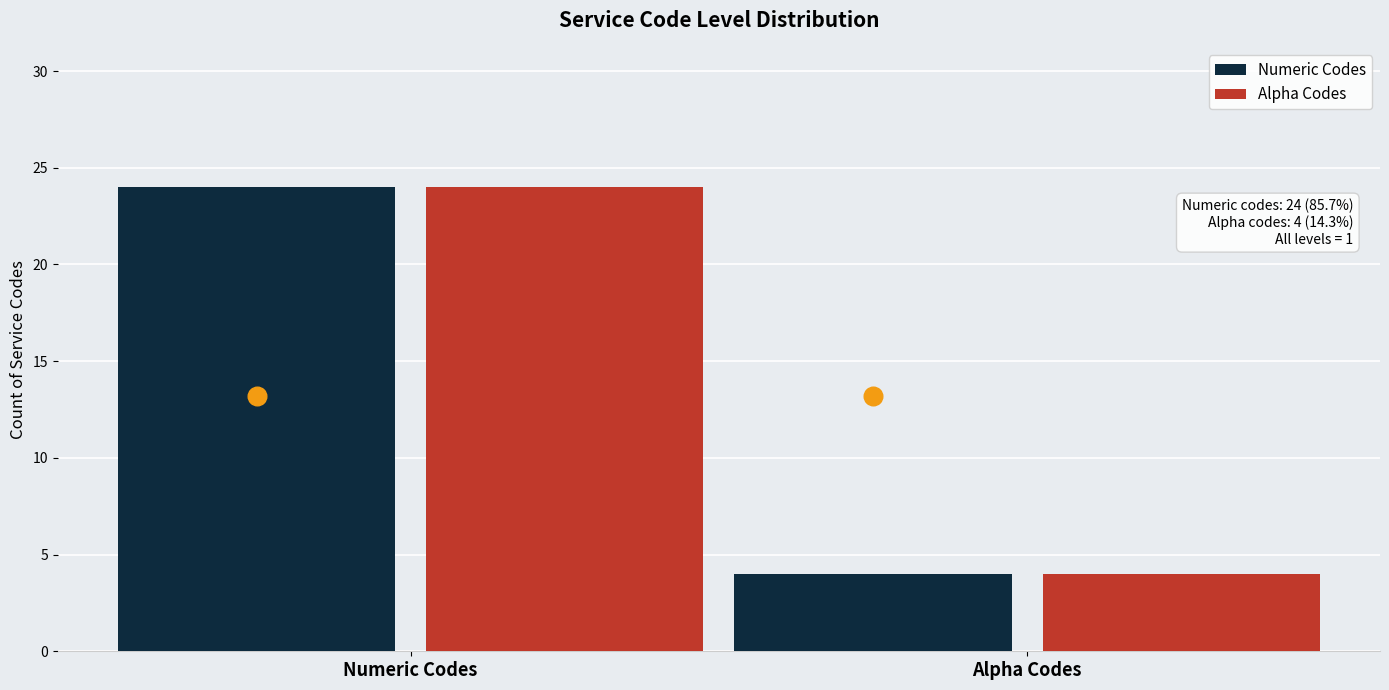

What is the total value across all series at Alpha Codes?

8